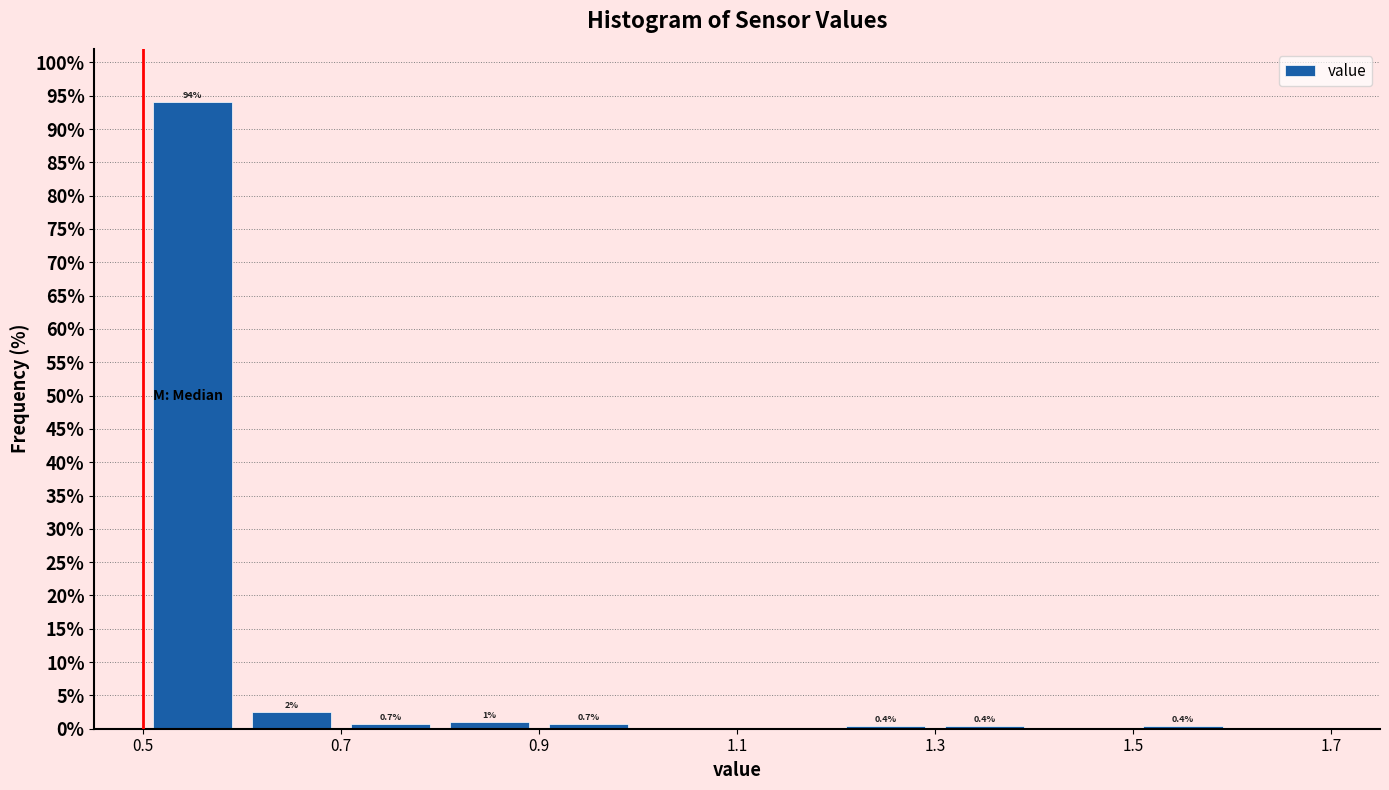

Which range on the x-axis has the tallest bar?

0.5 to 0.6